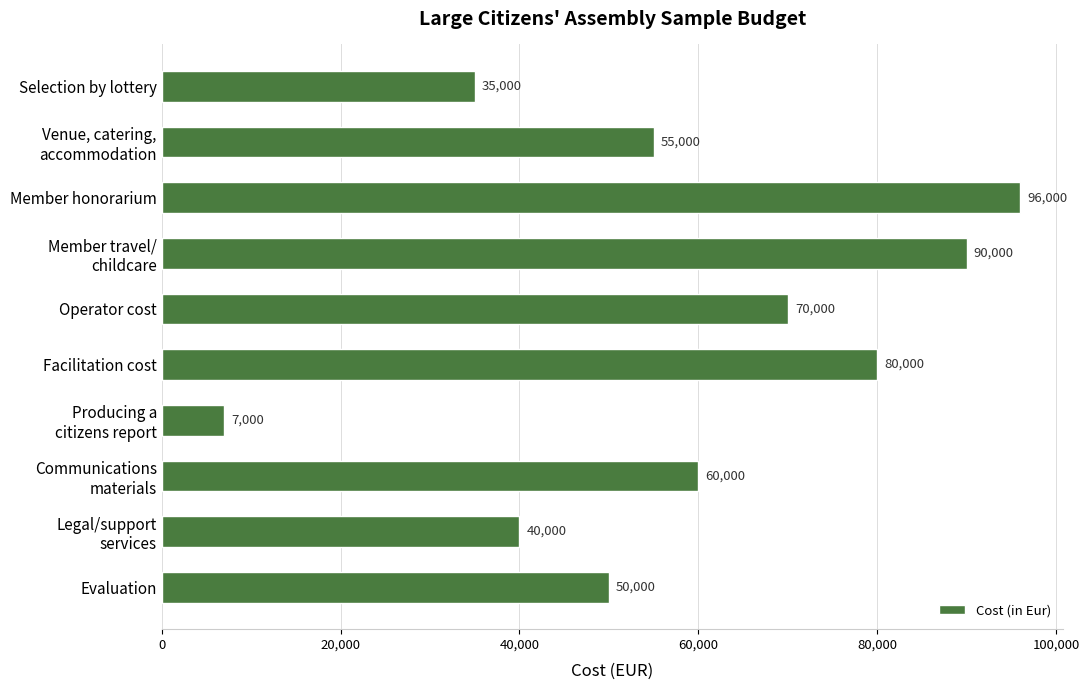

Between Evaluation and Selection by lottery, which is larger?

Evaluation